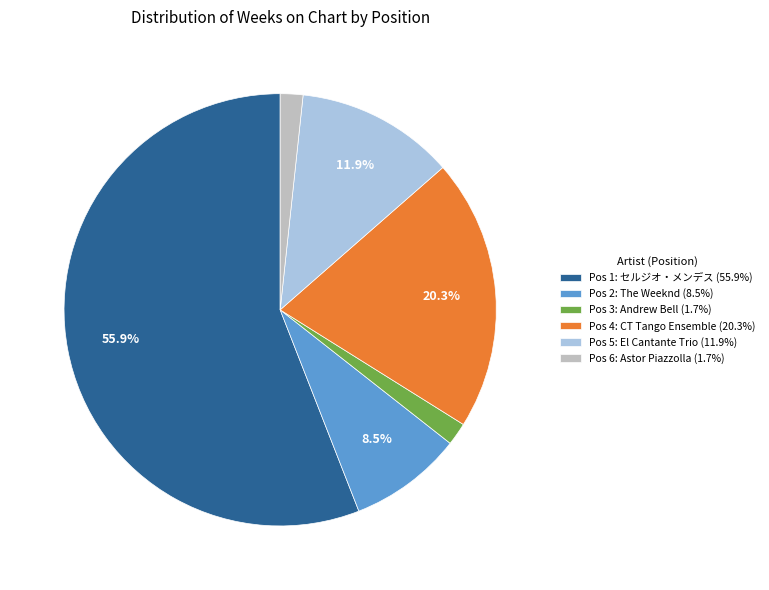

To the nearest percent, what is the difference between the largest and smallest slice percentages?

54%